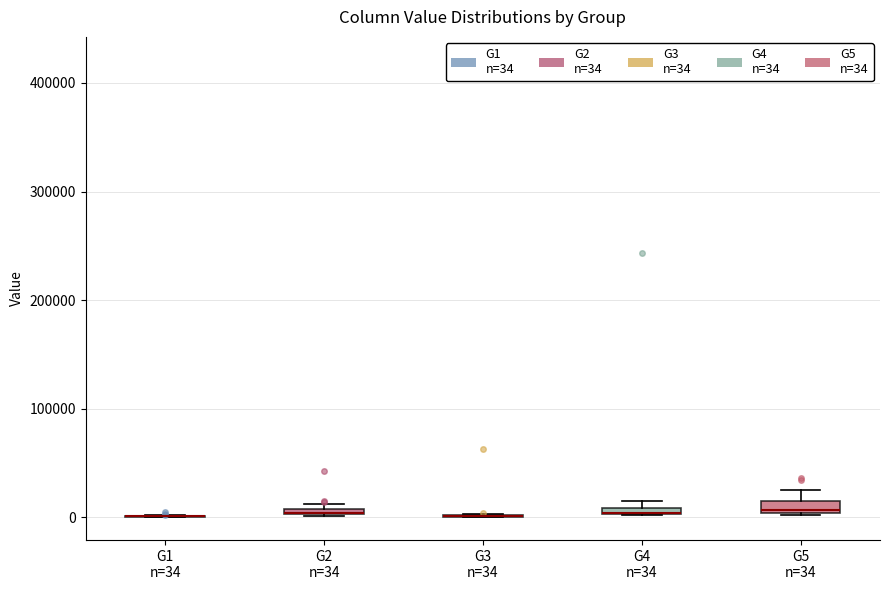

Where is the upper edge of the box for G2 n=34 on the y-axis? The values are not printed on the chart, so give them approximately, as read against the axis.

10000